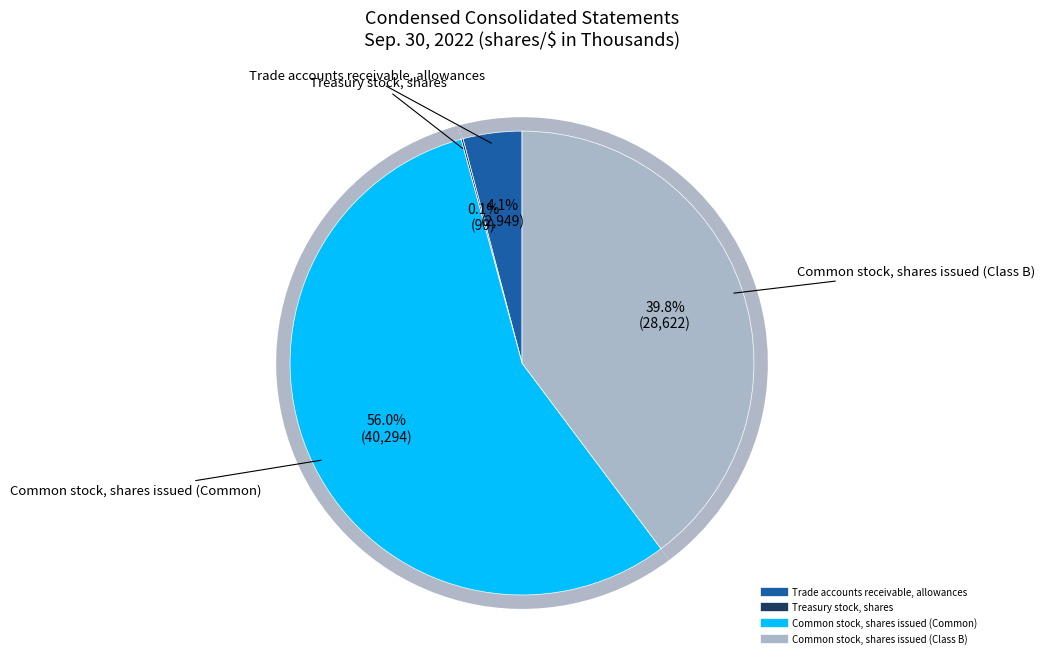

How many slices are in this pie chart?

4